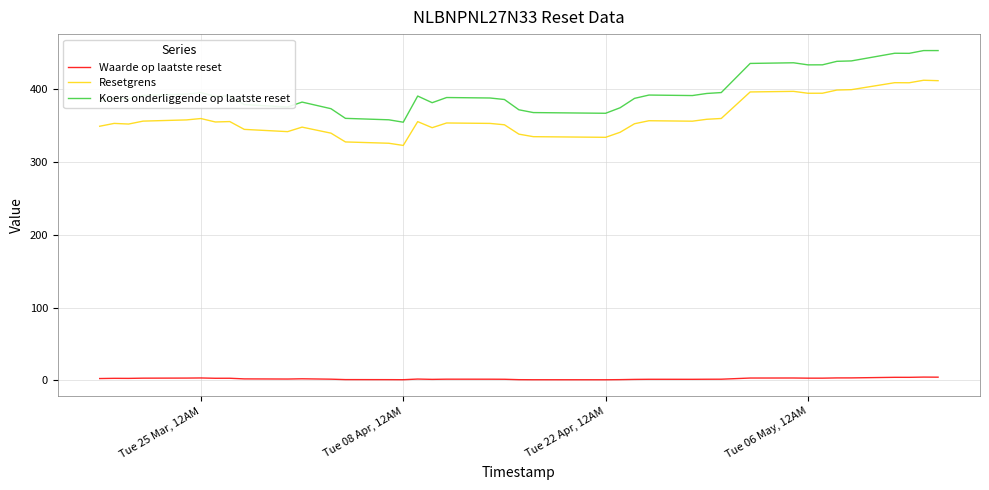

Count the number of categories in the chart.

39